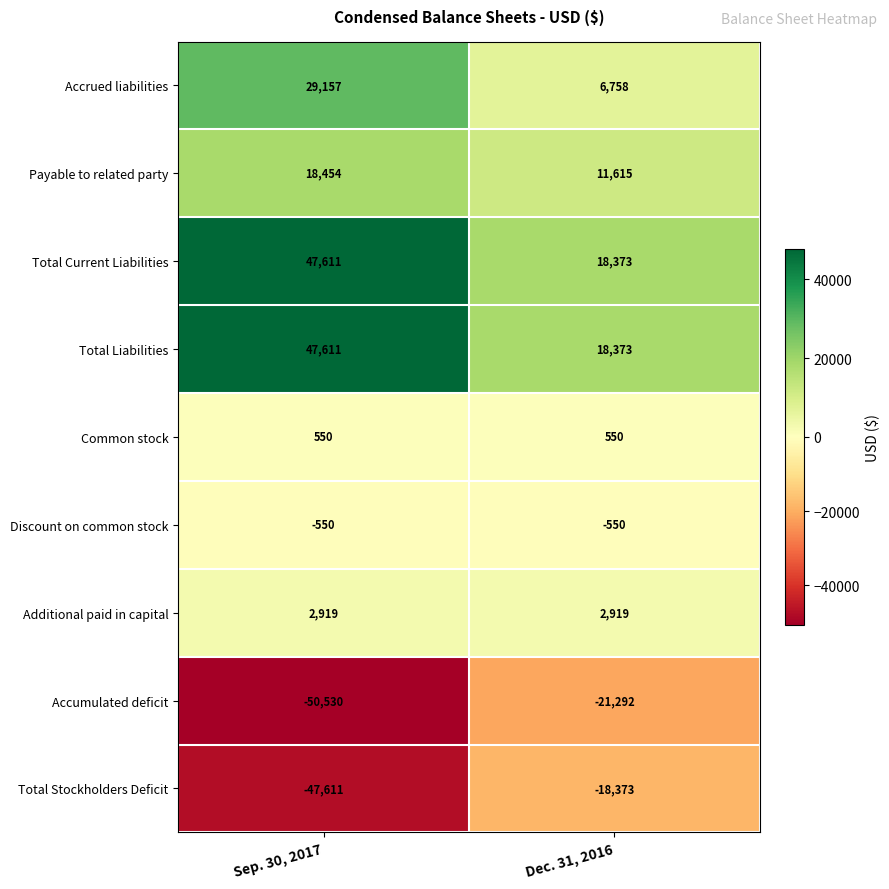

The Total Current Liabilities series shows 33015 at Sep. 30, 2017. True or false?

False